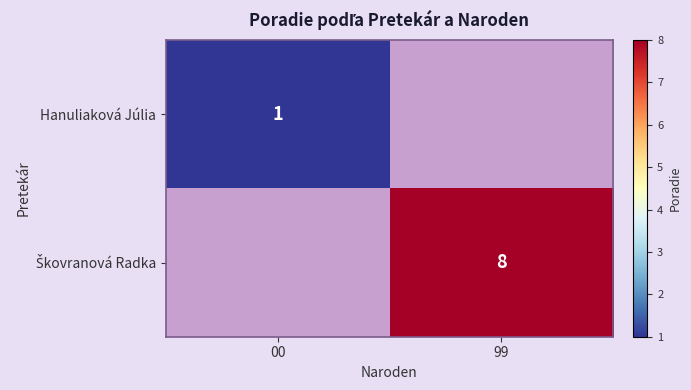

Is it true that Hanuliaková Júlia equals 1 at 00?

True